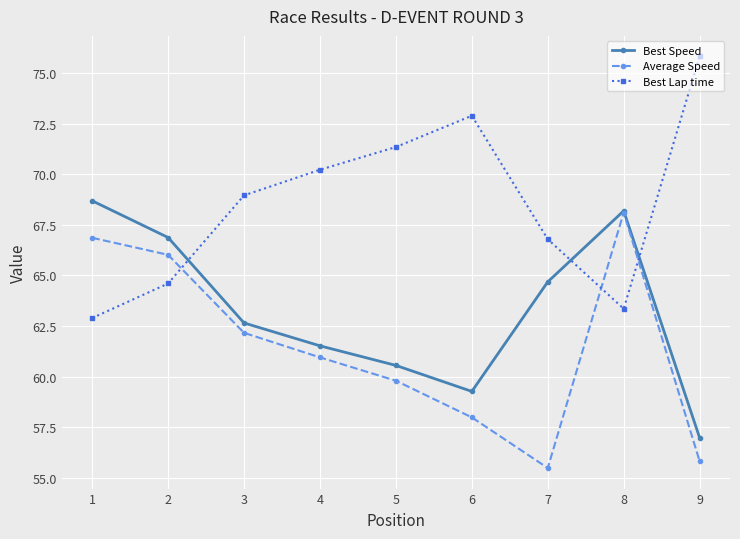

How many lines are shown in the chart?

3